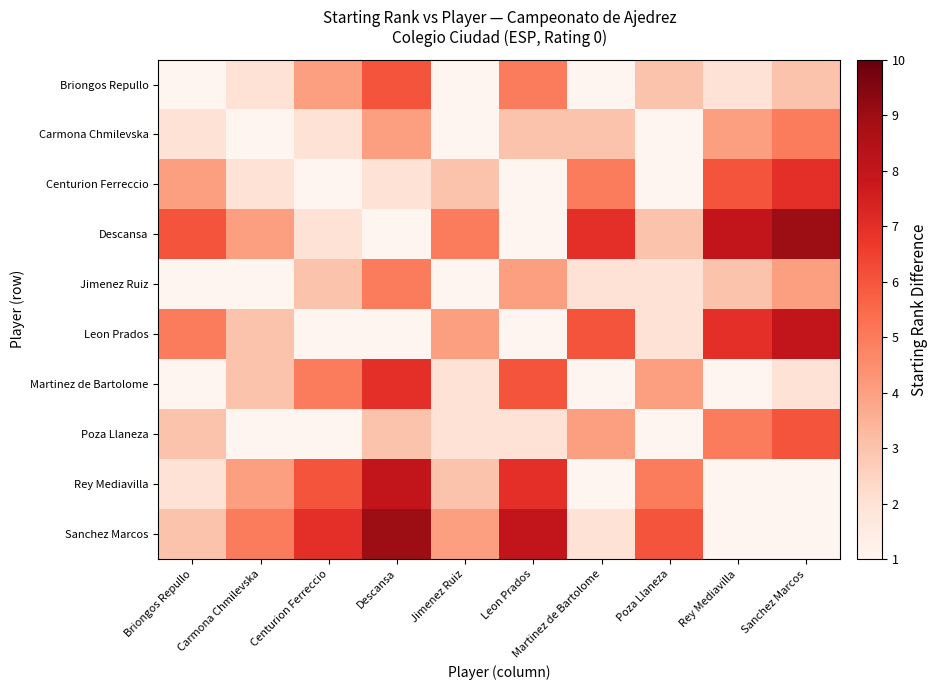

What is the spread (max minus min) of values at Centurion Ferreccio?

7